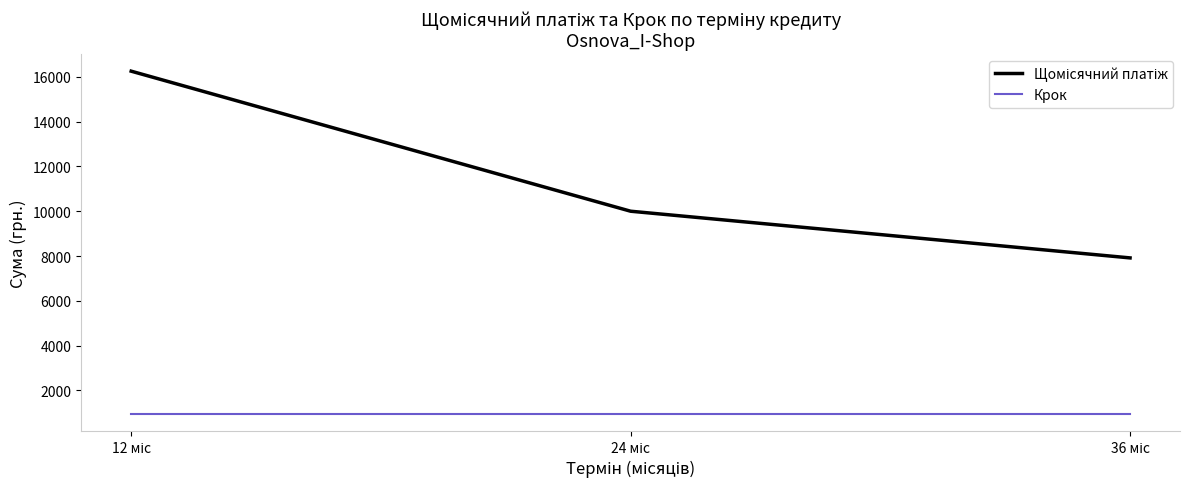

What is the maximum value shown in the chart?

16250.7